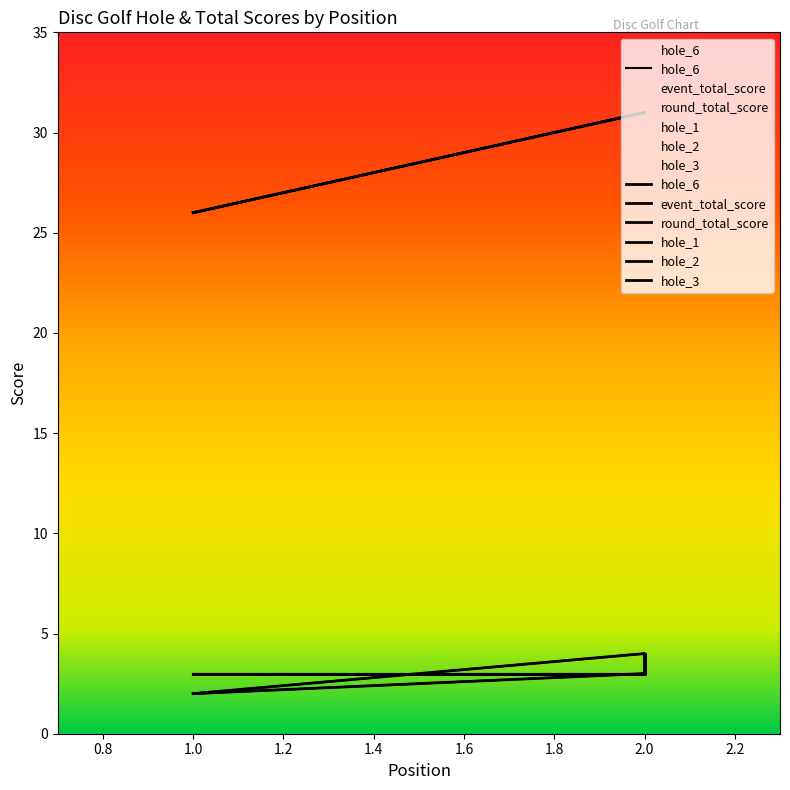

List the series in order of their peak value, highest first.

event_total_score, round_total_score, hole_6, hole_1, hole_3, hole_2